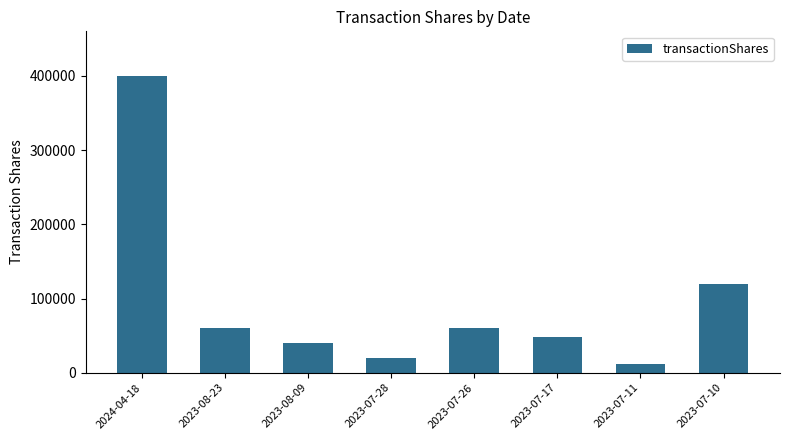

Between 2023-07-10 and 2023-08-23, which is larger?

2023-07-10